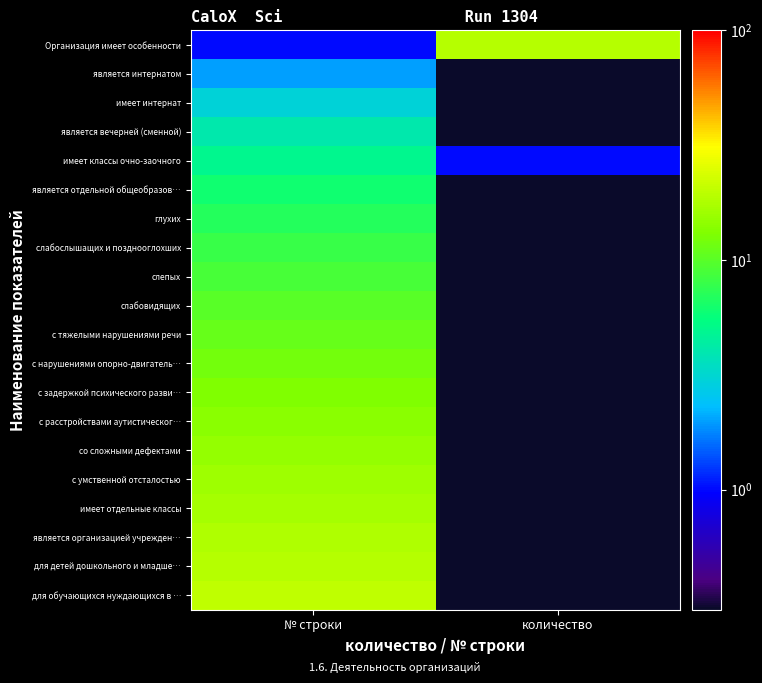

Which series has the largest total across all categories?

для обучающихся нуждающихся в …